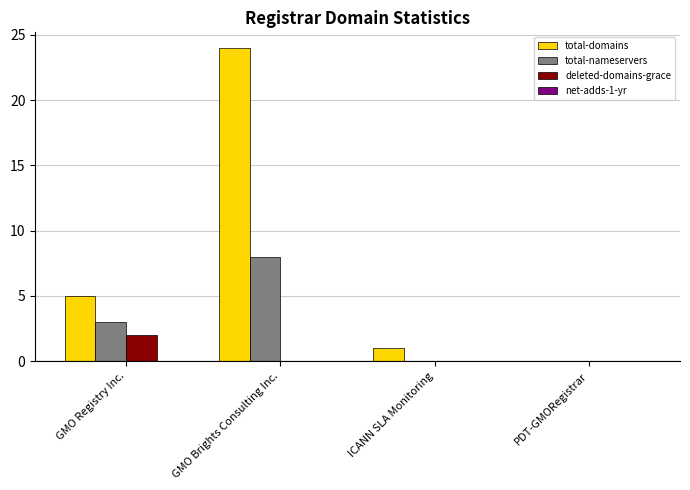

What is the sum of all total-domains values?

30